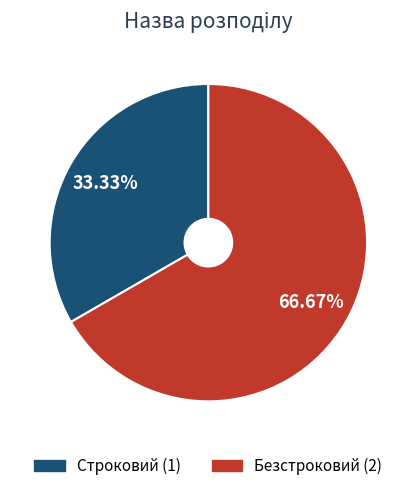

Which slice represents more than half of the pie?

Безстроковий